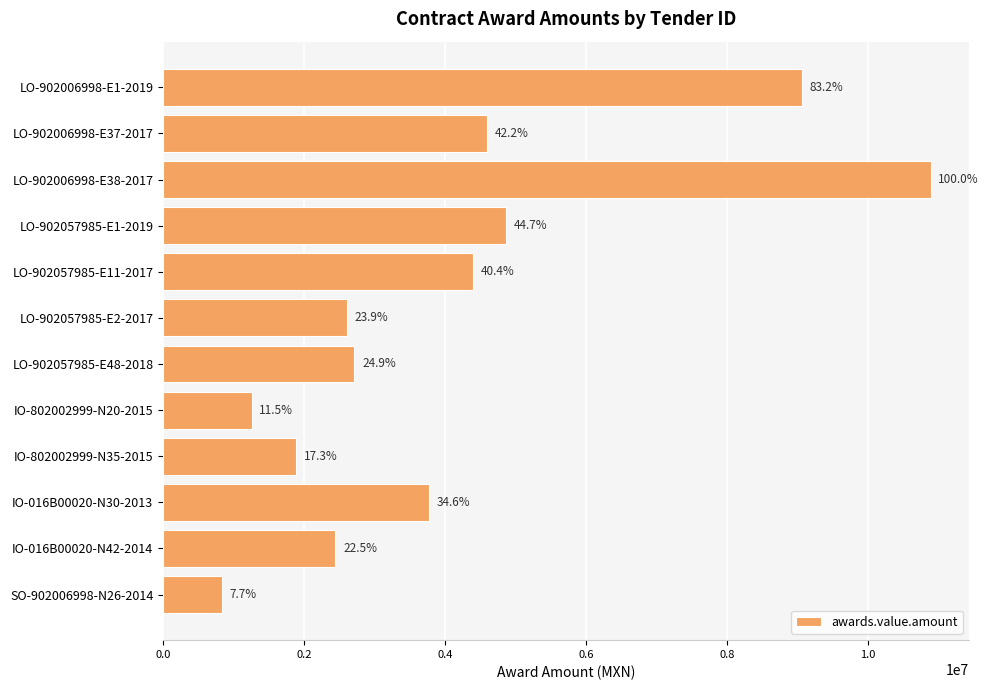

How many bars are there in total?

12